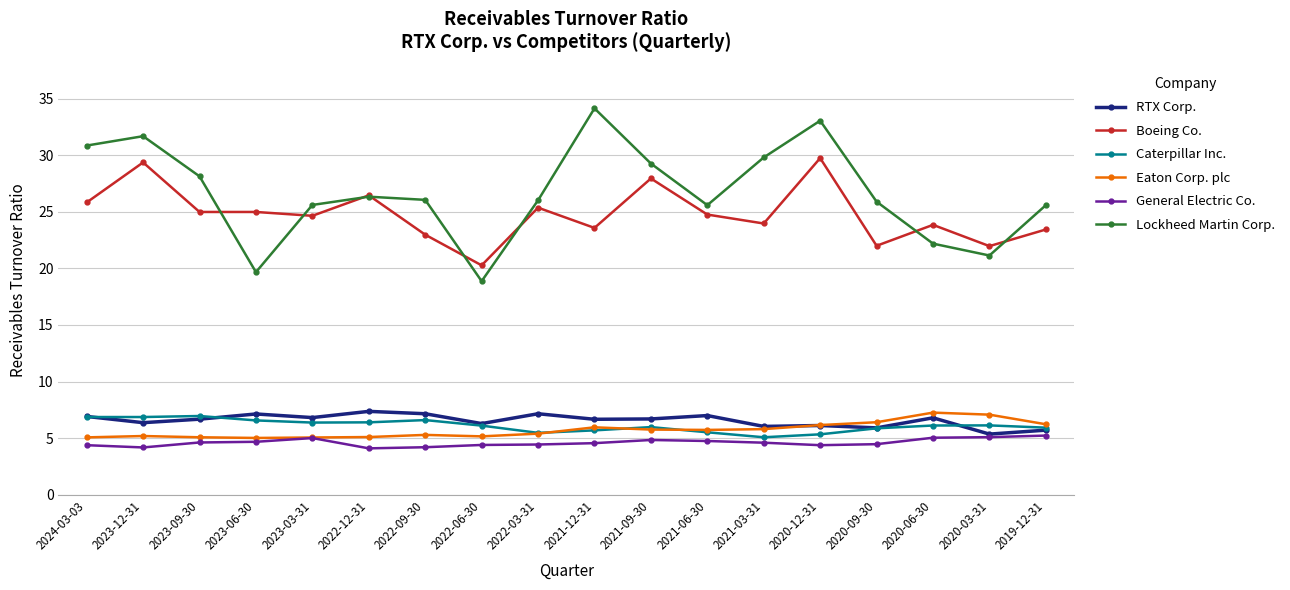

What is the label of the 2nd point from the right?

2020-03-31